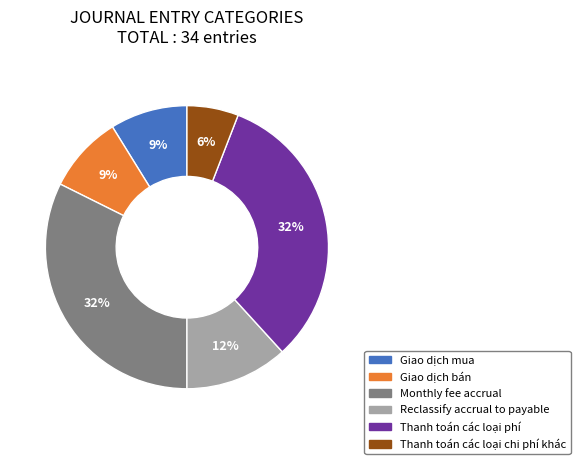

To the nearest percent, what is the difference between the Giao dịch mua and Thanh toán các loại chi phí khác slice percentages?

3%